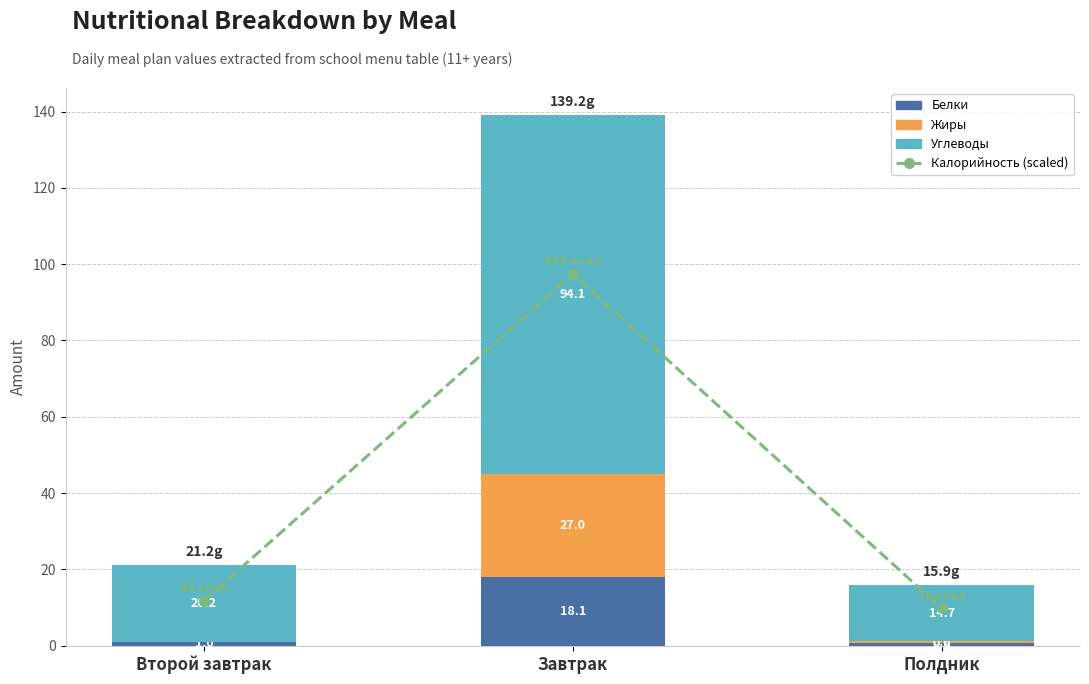

What is the greatest value displayed?

97.4